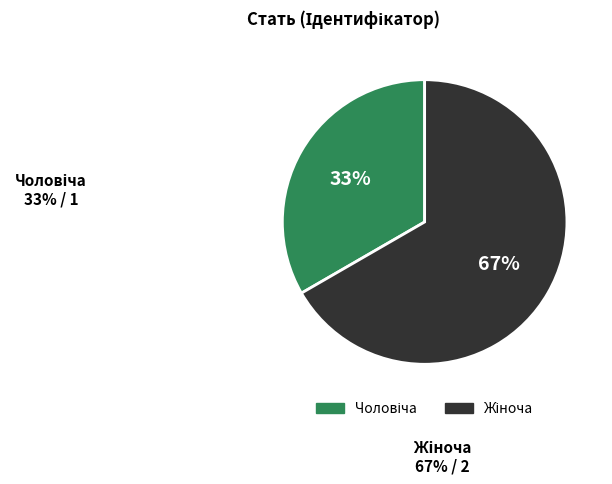

To the nearest percent, what is the average slice percentage?

50%